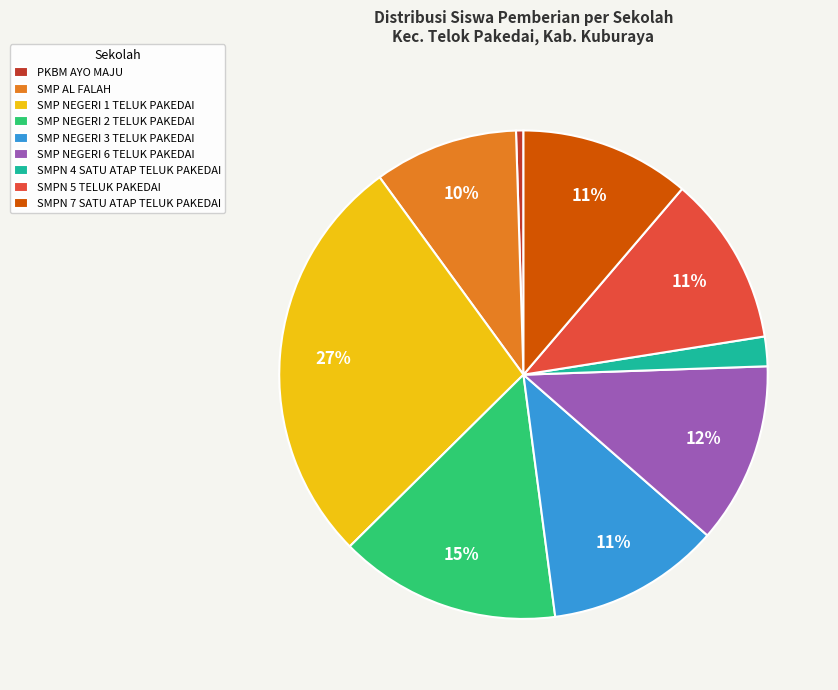

How many slices are in this pie chart?

9